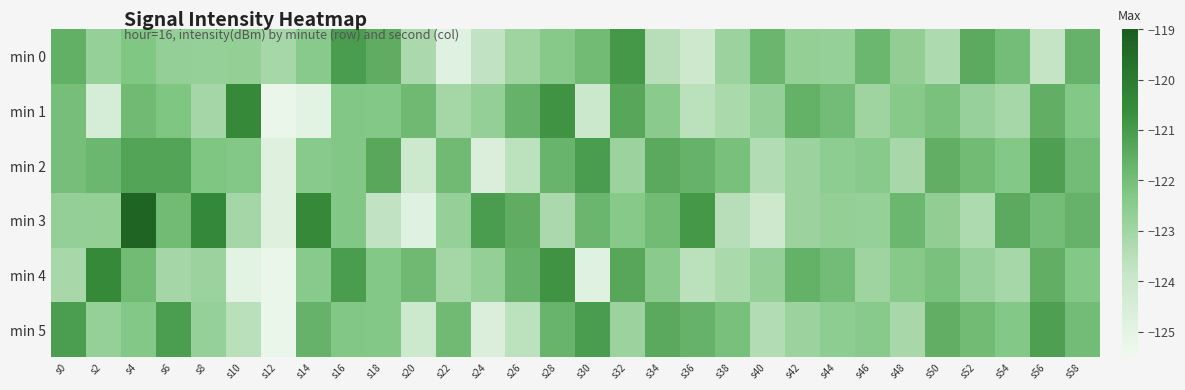

Between s4 and s12, which is larger?

s4